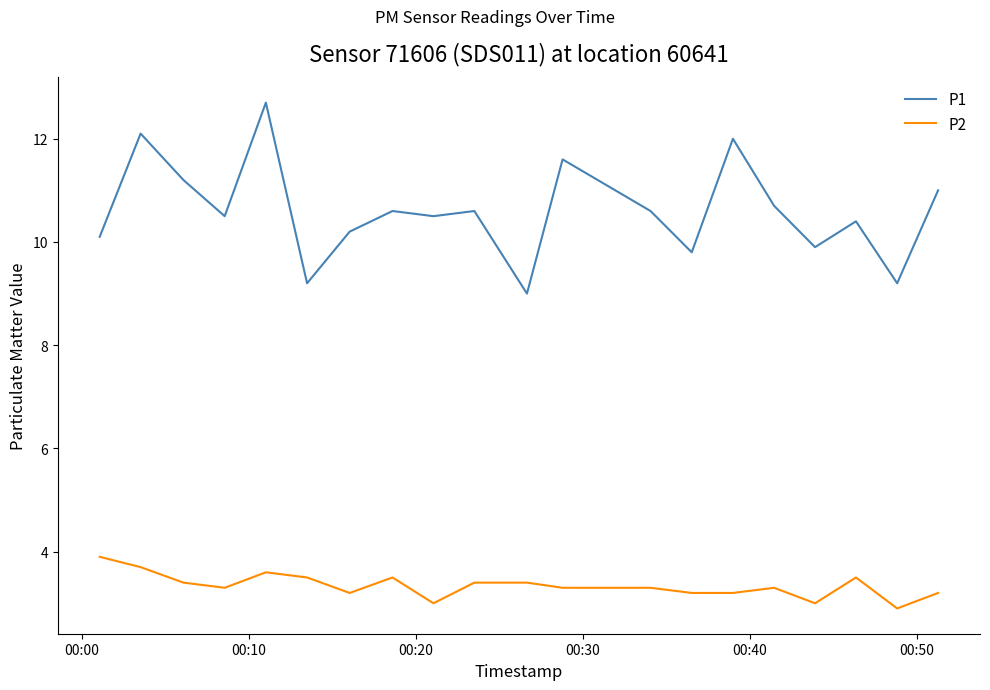

List the series in order of their peak value, lowest first.

P2, P1